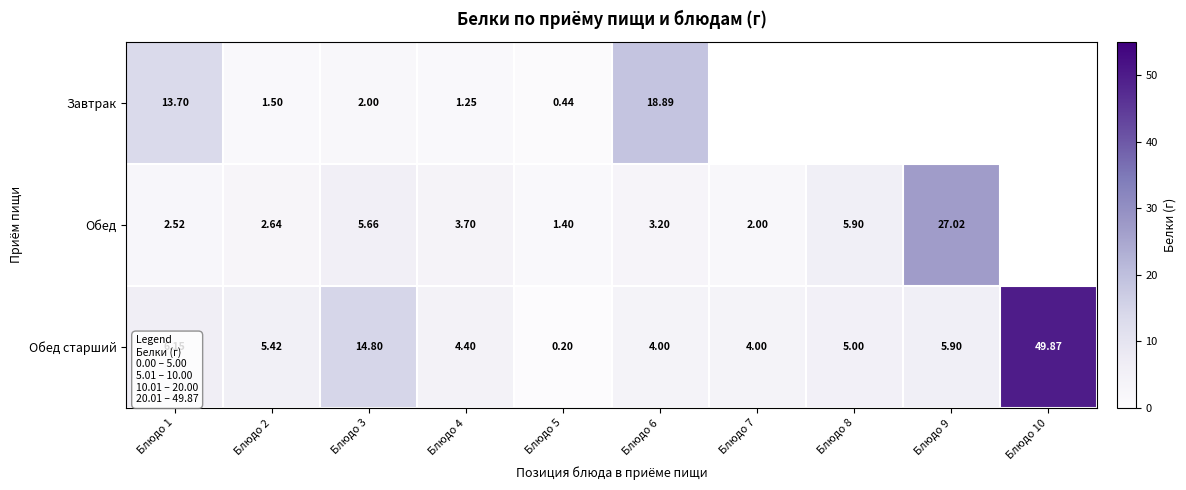

Is the value of Обед at Блюдо 8 greater than the value of Завтрак at Блюдо 6?

No